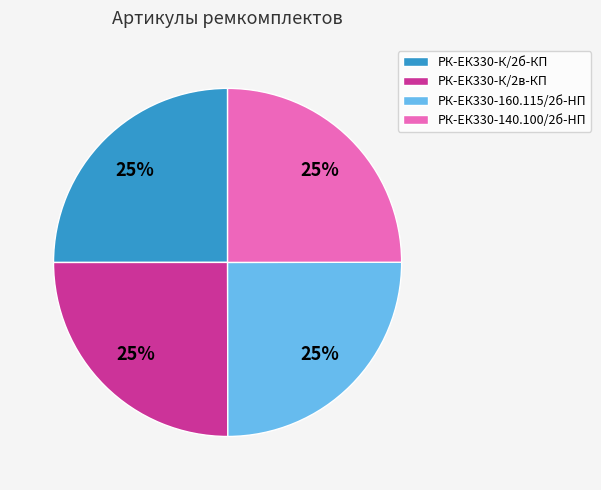

Approximately how many times larger is the value at РК-ЕК330-140.100/2б-HП compared to РК-ЕК330-К/2в-КП?

1.0